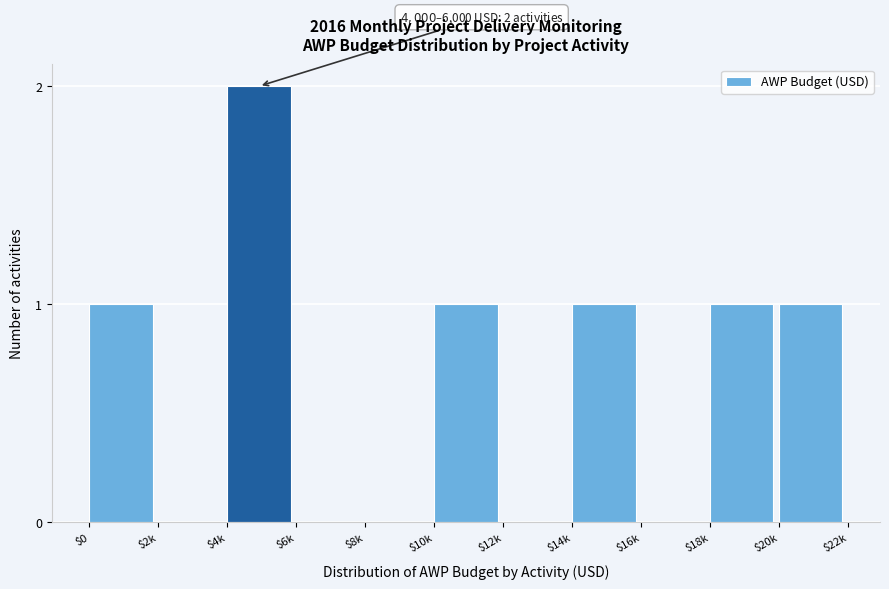

The value at $2k is 0. True or false?

True